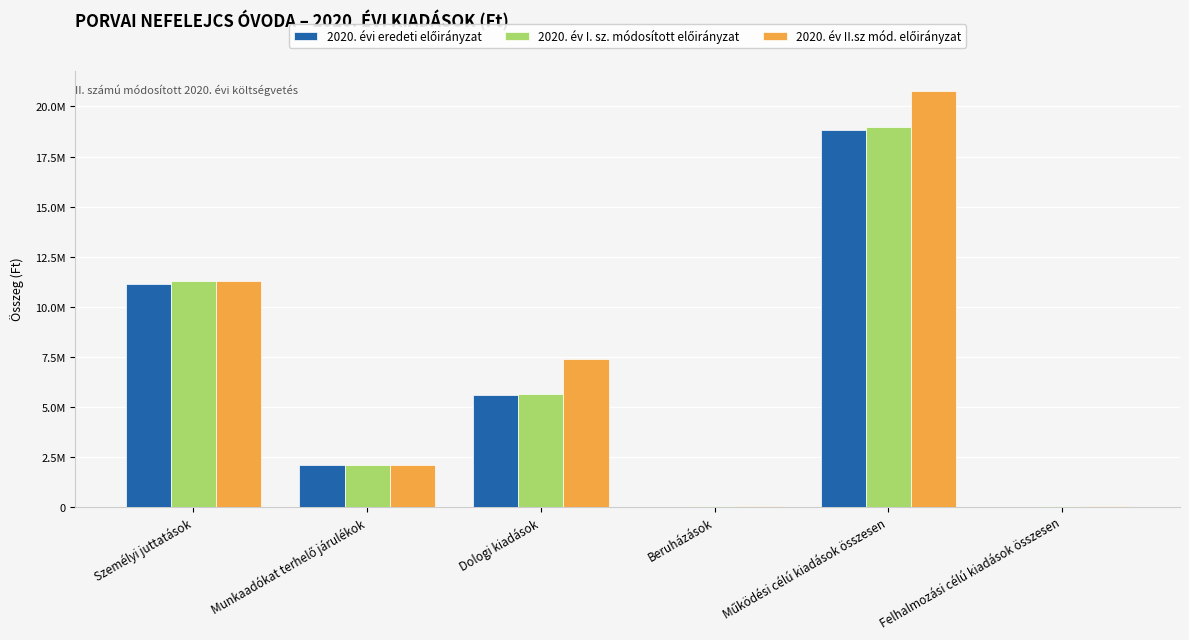

At which label does 2020. év II.sz mód. előirányzat first exceed 7391160?

Személyi juttatások